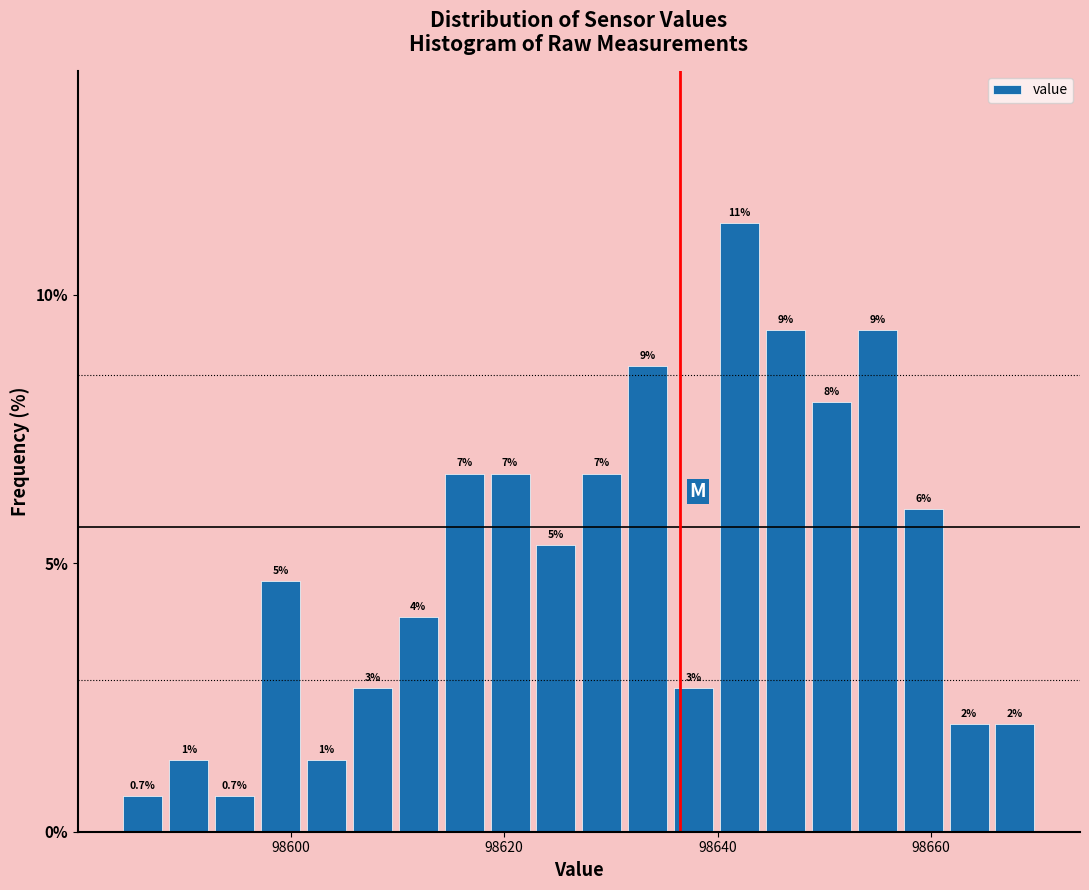

Around what value on the x-axis is the tallest bar? Give the approximate position of its centre, as read against the axis.

98642